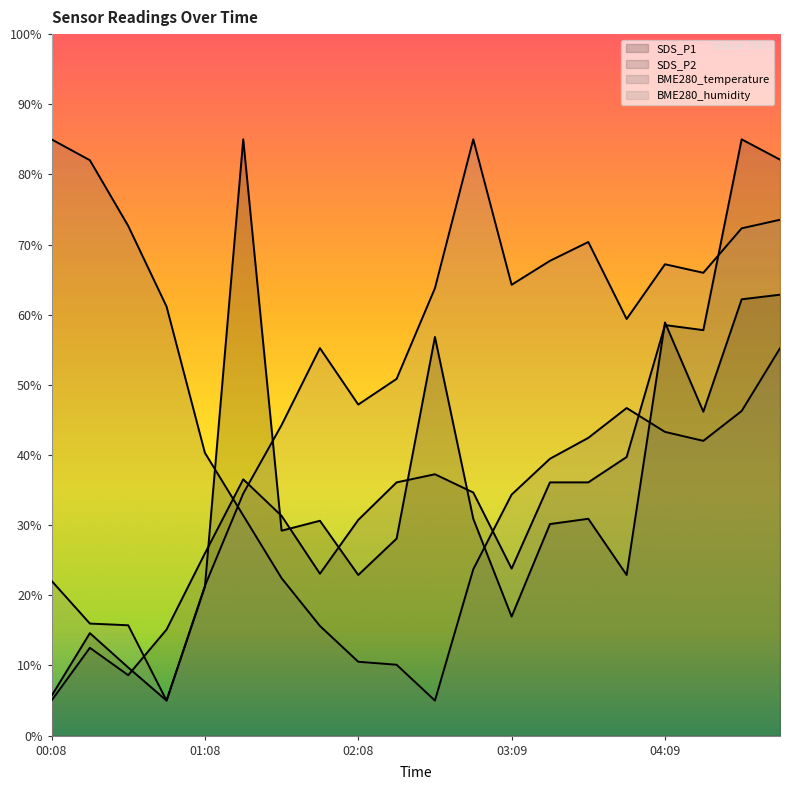

Is it true that BME280_temperature equals 40.3 at 01:08?

True